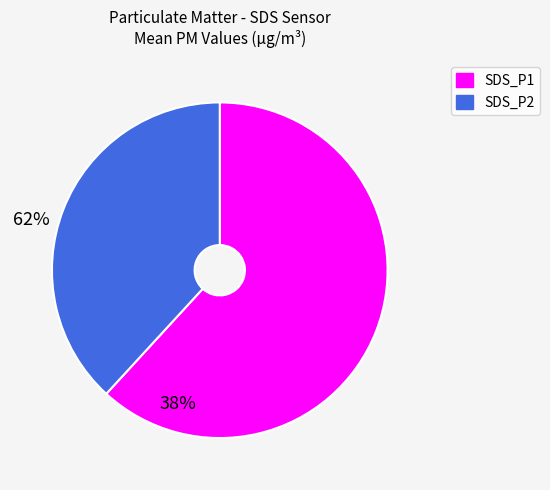

Does SDS_P2 account for over 50% of the chart?

No